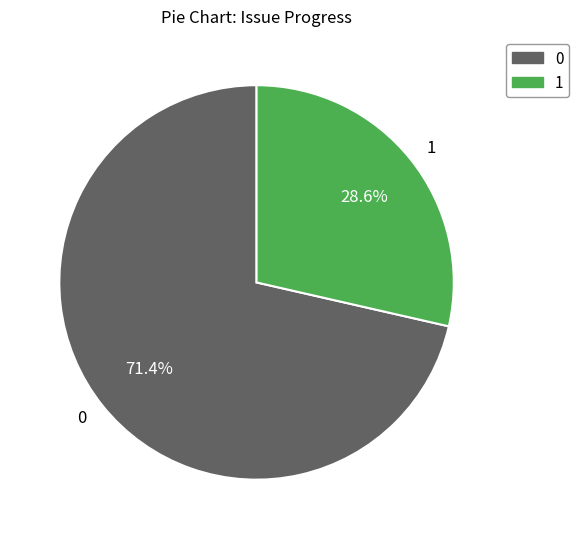

Rank the categories by value from highest to lowest.

0, 1